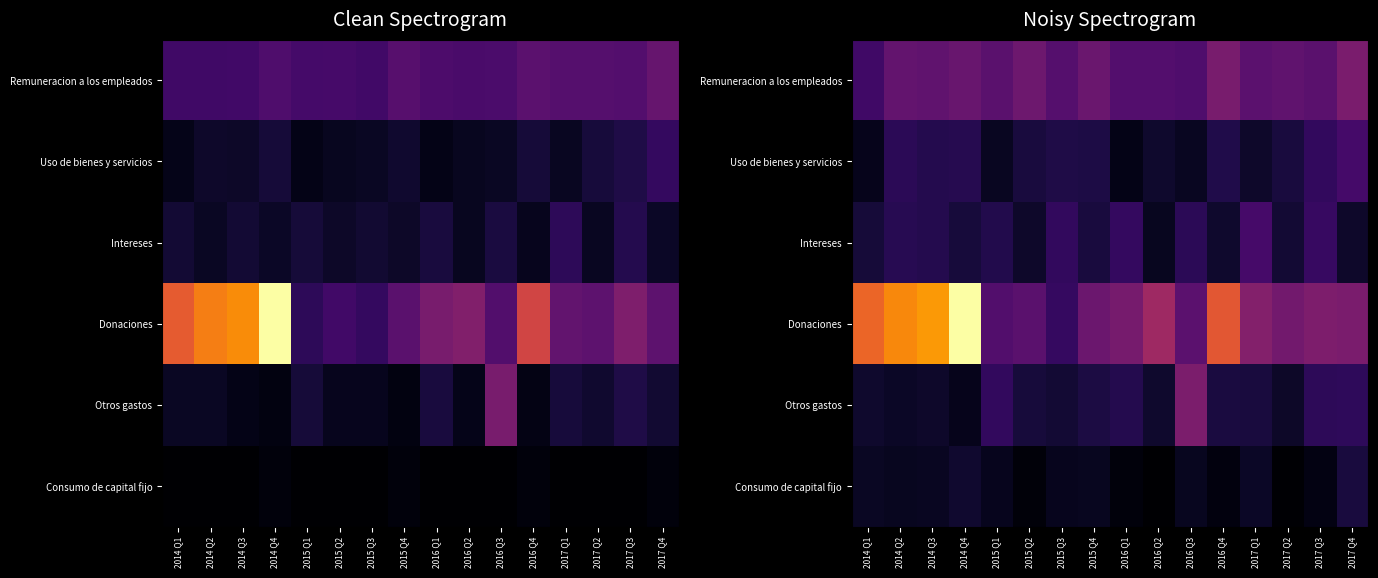

How many categories are shown in the chart?

16